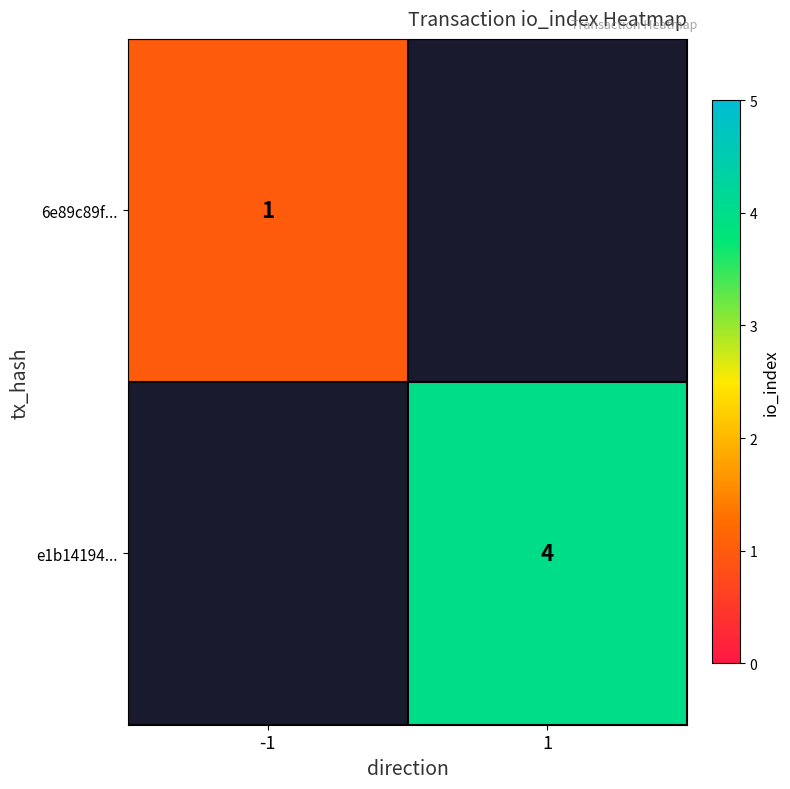

The 6e89c89f... series shows 1 at -1. True or false?

True